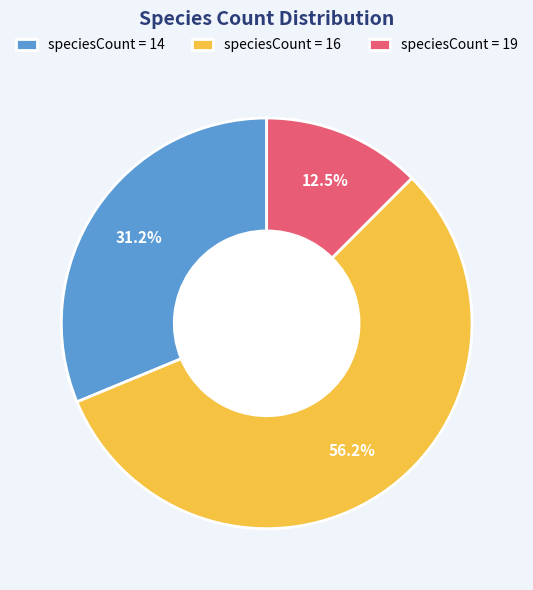

How many slices are in this pie chart?

3